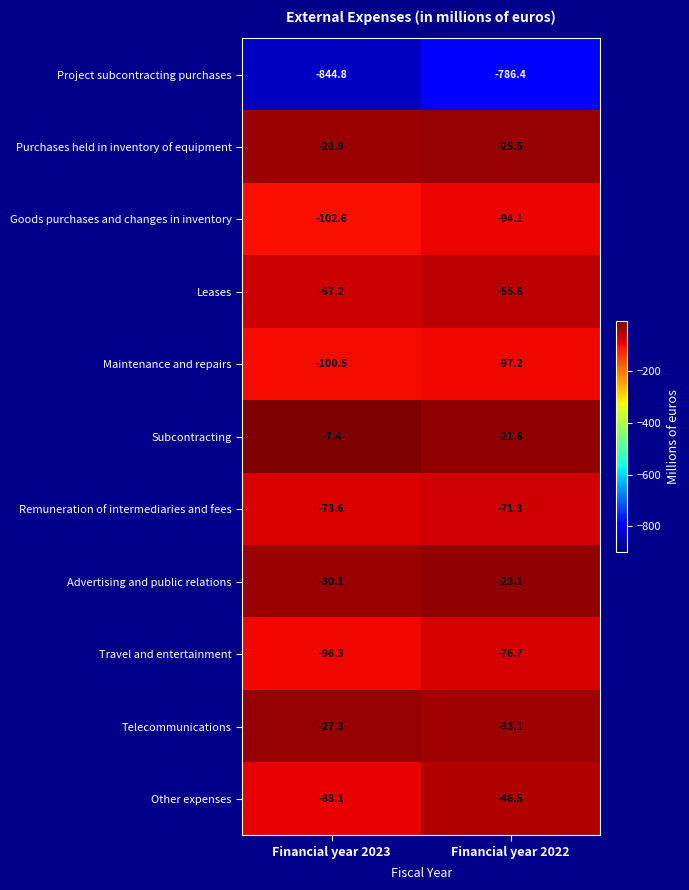

At which category is the sum across all series the highest?

Financial year 2022